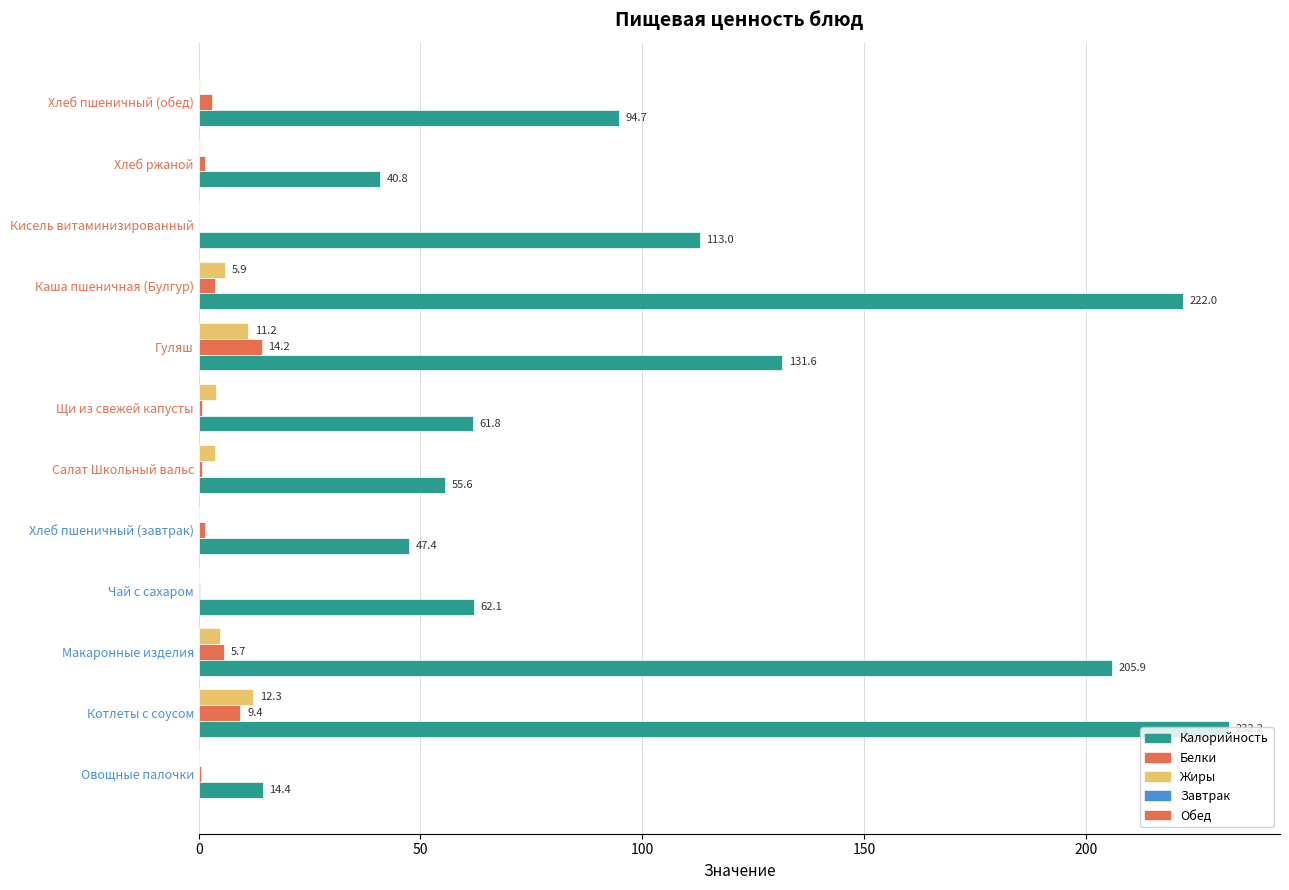

What is the approximate value of Жиры at Котлеты с соусом?

12.3